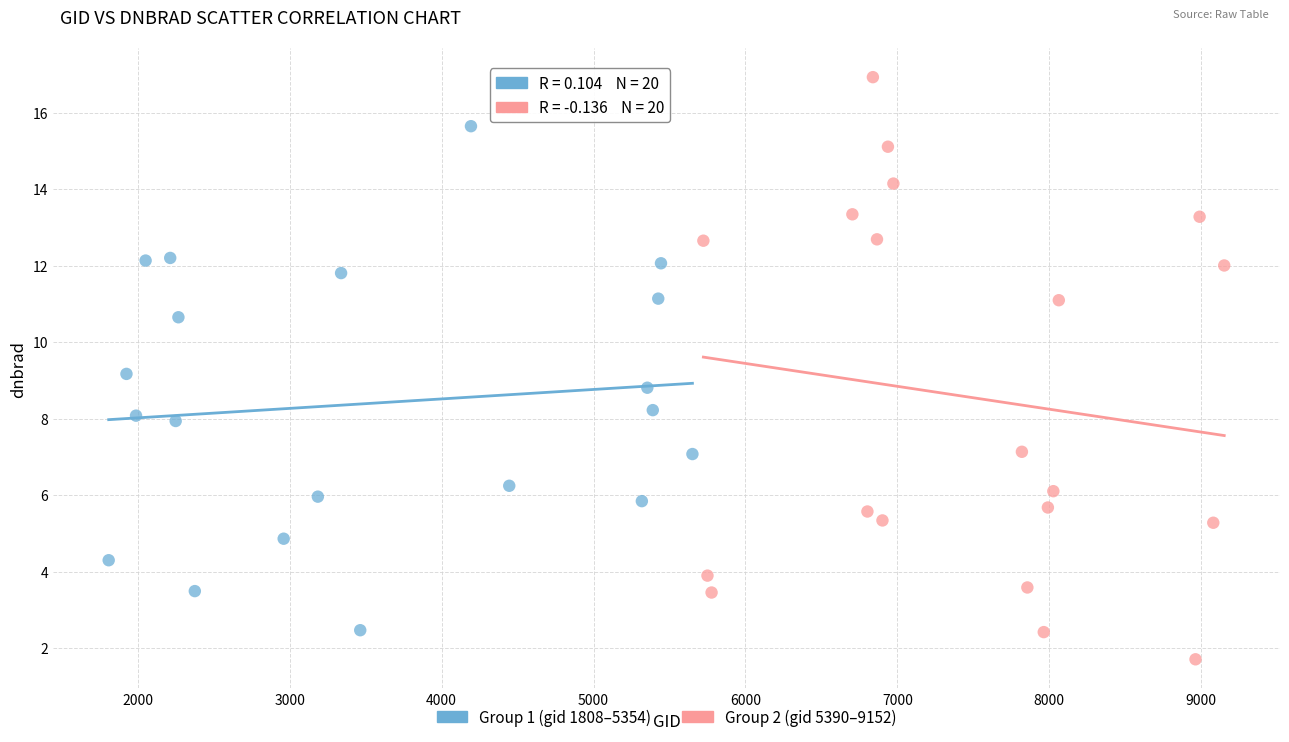

Which series contains the highest Y value?

Group 2 (gid 5390–9152)